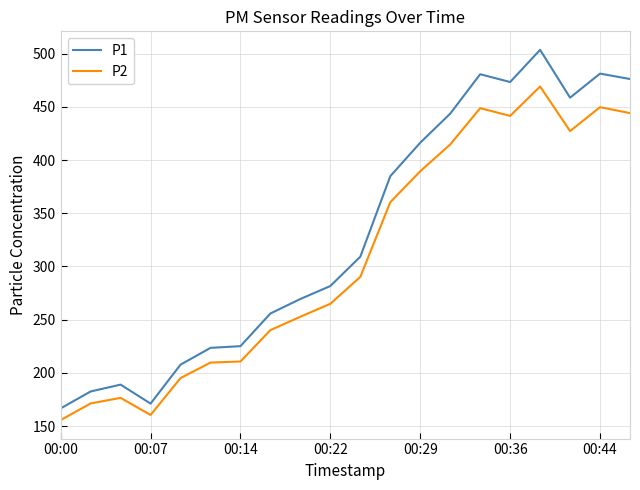

What is the minimum value shown in the chart?

155.6